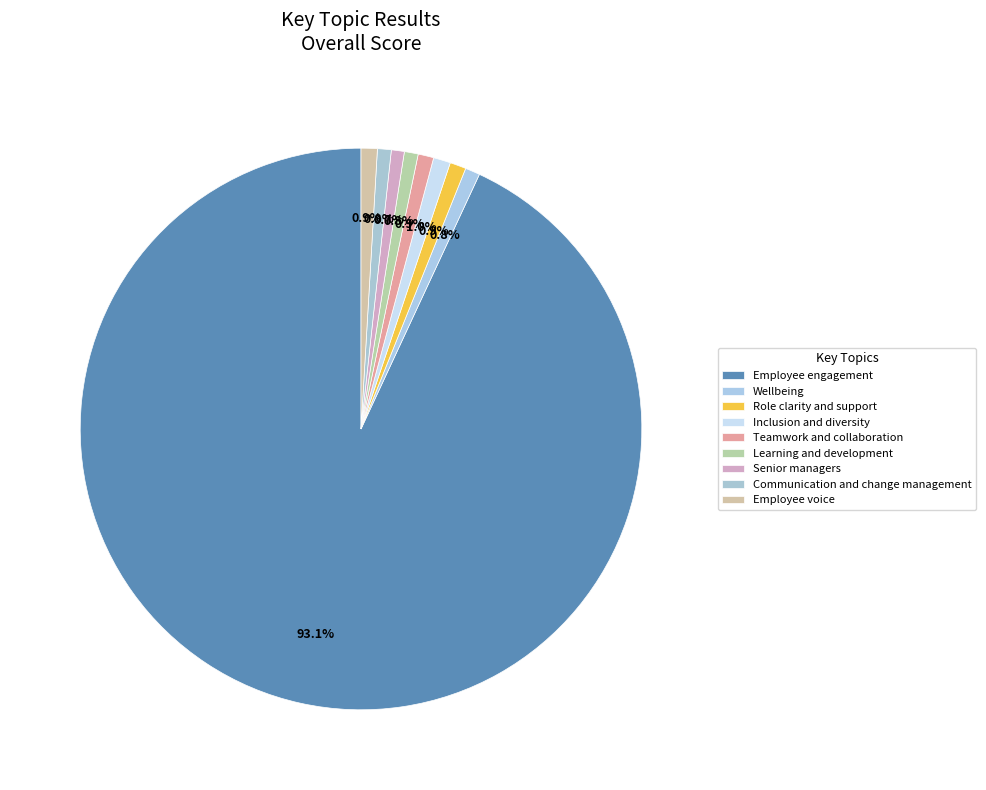

What is the largest slice in the pie chart?

Employee engagement